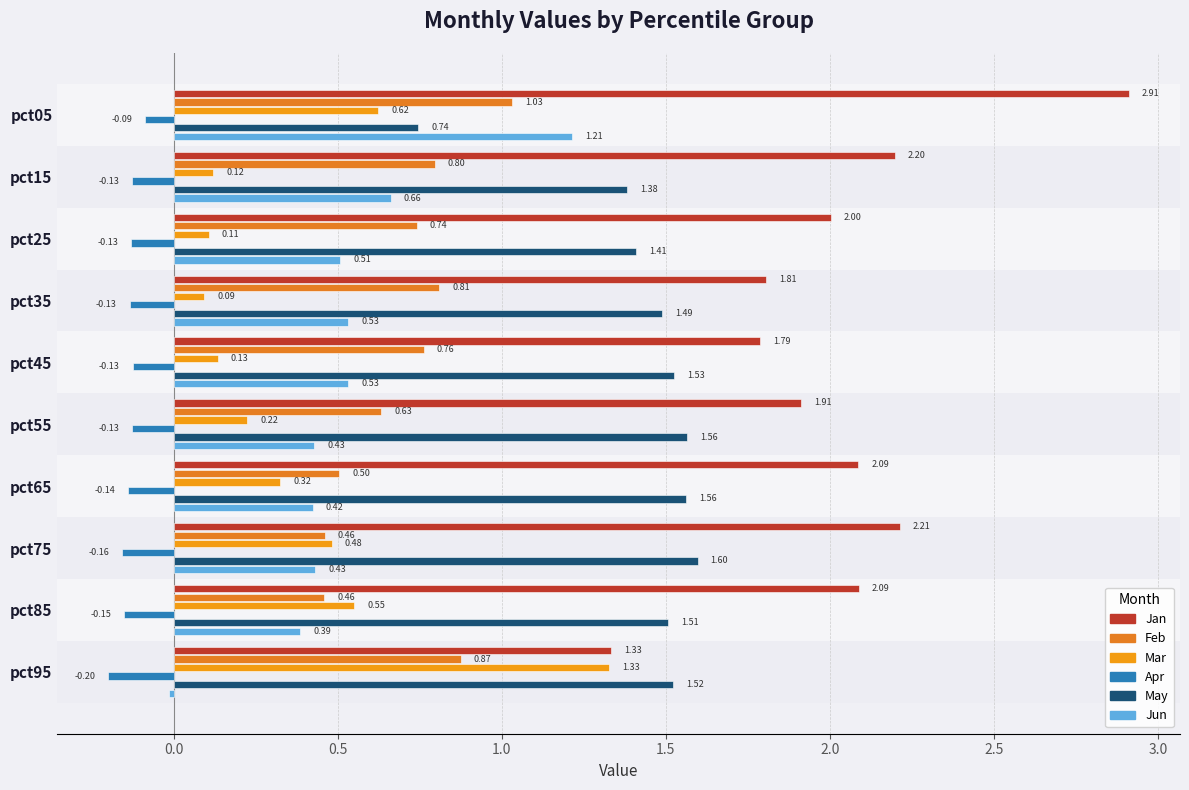

At which label is Jan closest to 2?

pct25